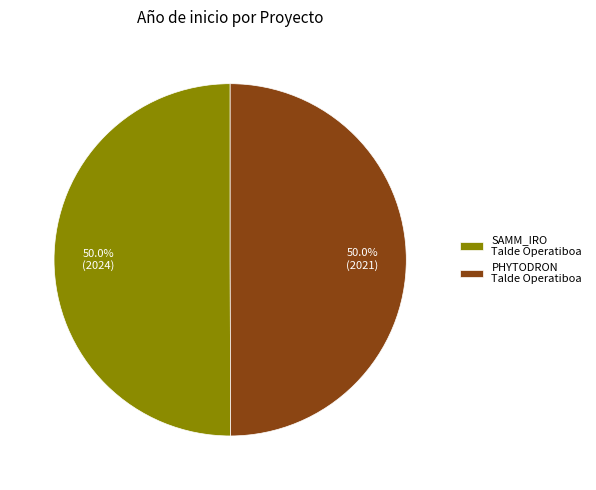

How many segments does this pie chart have?

2